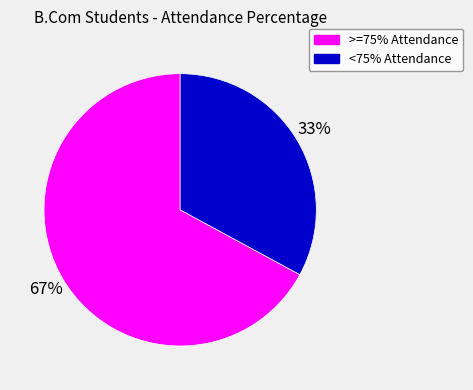

How many segments does this pie chart have?

2